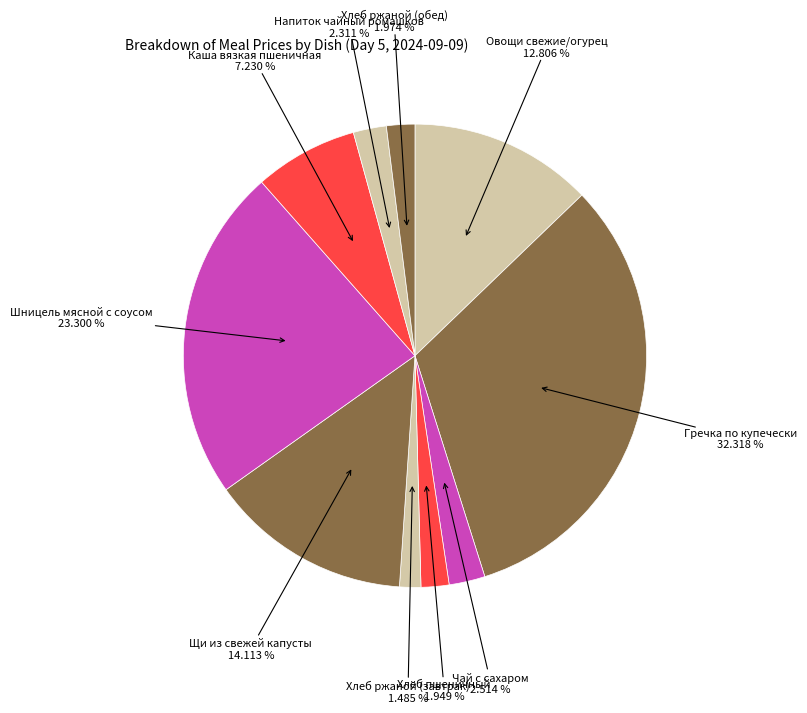

How many segments does this pie chart have?

10